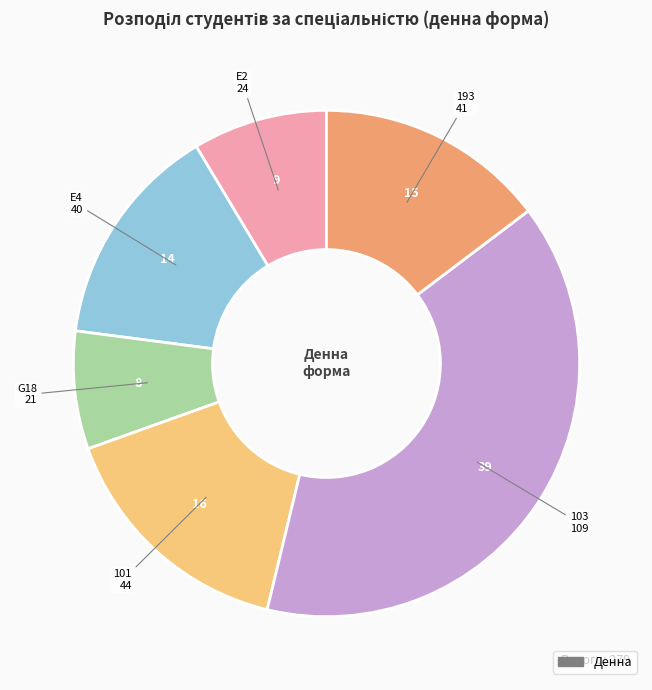

How many slices are in this pie chart?

6